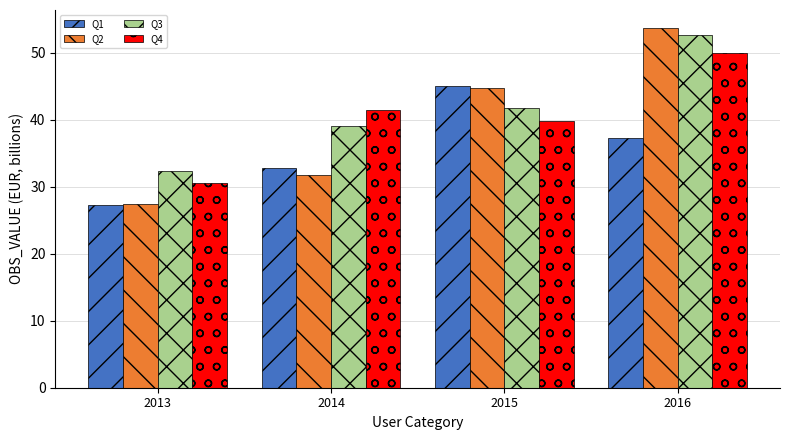

List the series in order of their overall mean, highest first.

Q3, Q4, Q2, Q1